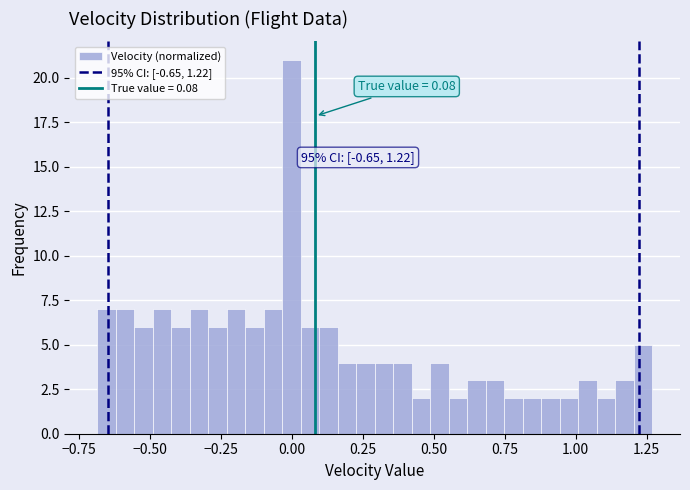

Around what value on the x-axis is the tallest bar? Give the approximate position of its centre, as read against the axis.

0.00